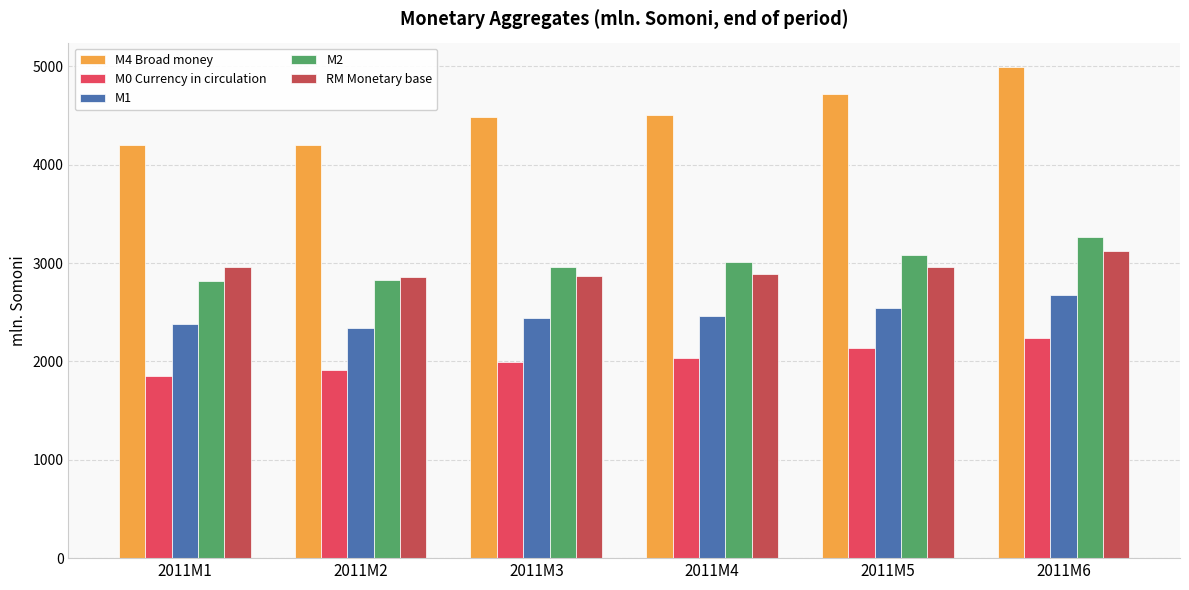

How many categories are shown in the chart?

6